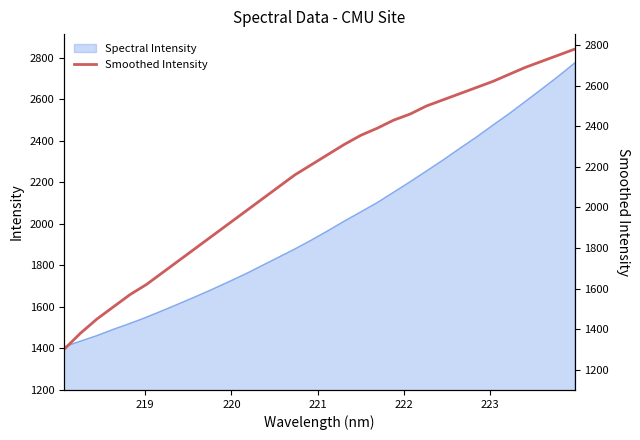

What is the highest value of the Spectral Intensity series?

2774.3